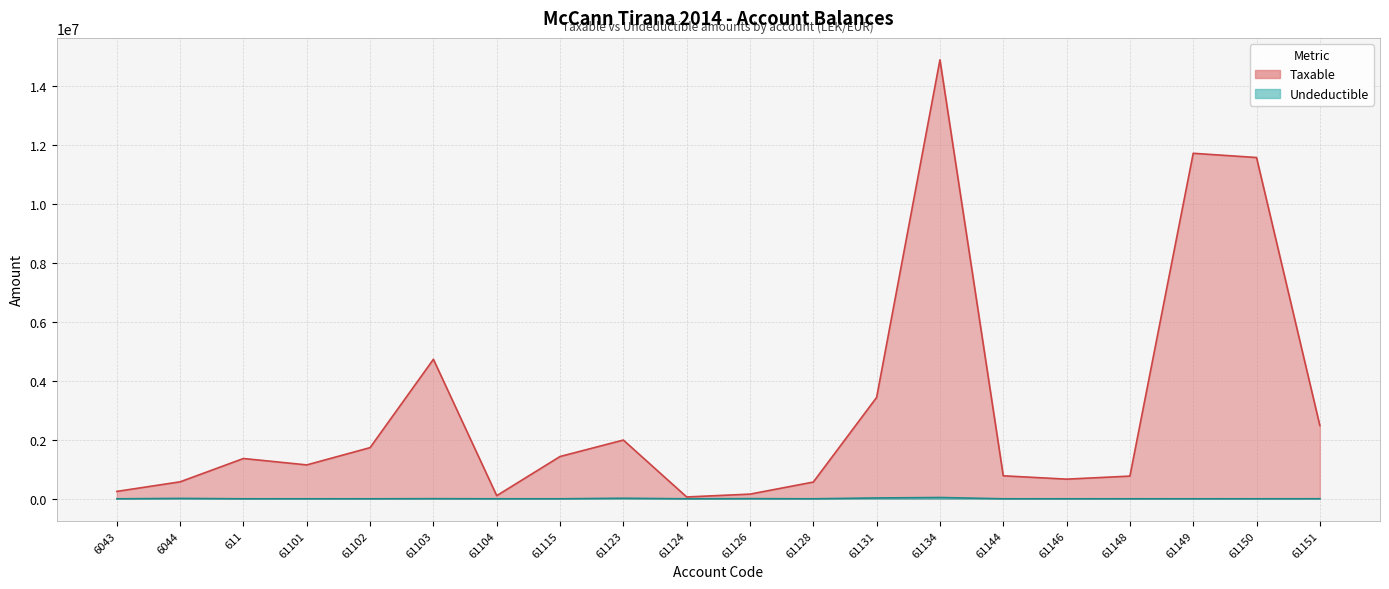

Reading left to right, transcribe all the data shown in this chart.

Taxable: 6043=250227.1	6044=575296.9	611=1366068.5	61101=1149043.7	61102=1735151.5	61103=4731146.9	61104=105900.0	61115=1433753.2	61123=1991862.2	61124=61813.2	61126=157990.0	61128=567460.5	61131=3437988.5	61134=14887859.8	61144=779642.1	61146=666085.5	61148=769080.9	61149=11717876.6	61150=11574631.1	61151=2482098.3
Undeductible: 6043=0.0	6044=12822.0	611=0.0	61101=0.0	61102=0.0	61103=3920.0	61104=0.0	61115=250.0	61123=18500.0	61124=0.0	61126=5100.0	61128=0.0	61131=28000.0	61134=43299.0	61144=0.0	61146=0.0	61148=0.0	61149=0.0	61150=0.0	61151=1398.0